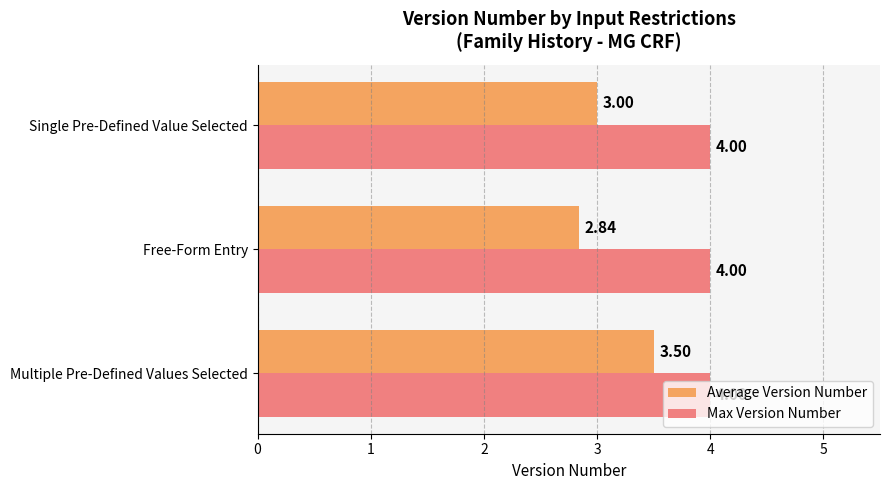

What is the difference between the maximum and minimum values in the Average Version Number series?

0.7